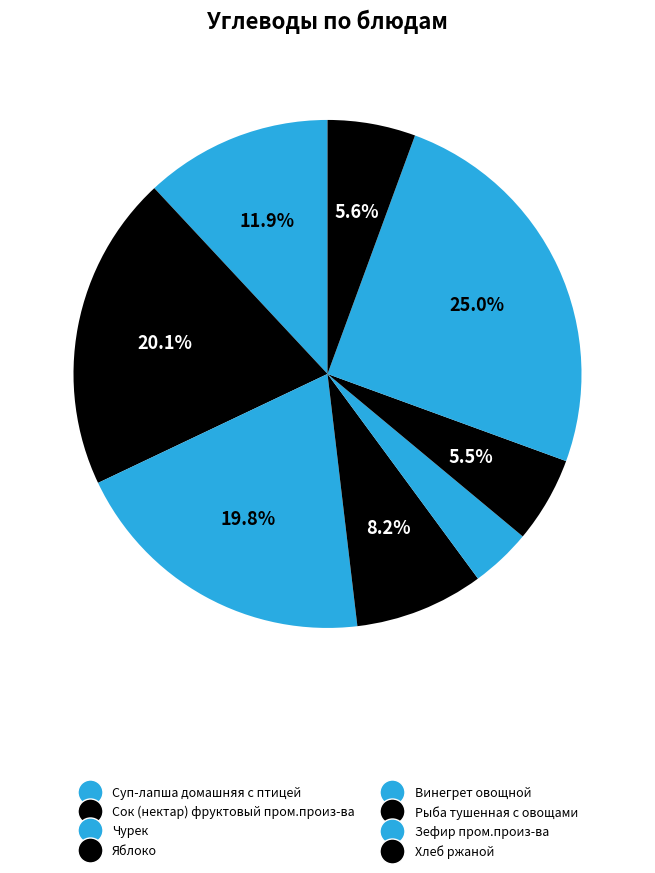

The Винегрет овощной slice represents 4% of the pie. True or false?

True